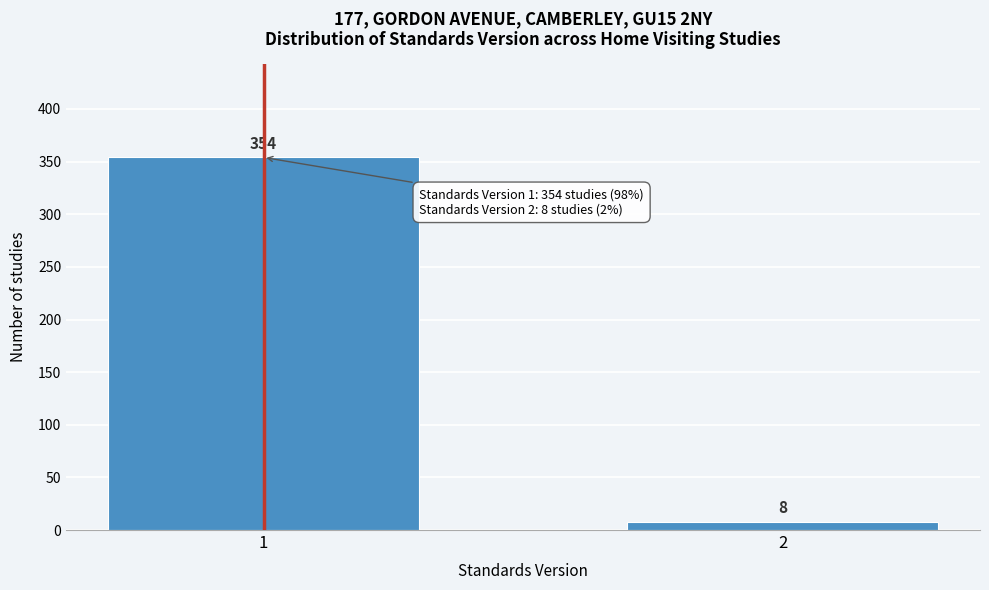

Reading right to left, list all the values displayed in this chart.

2=8	1=354